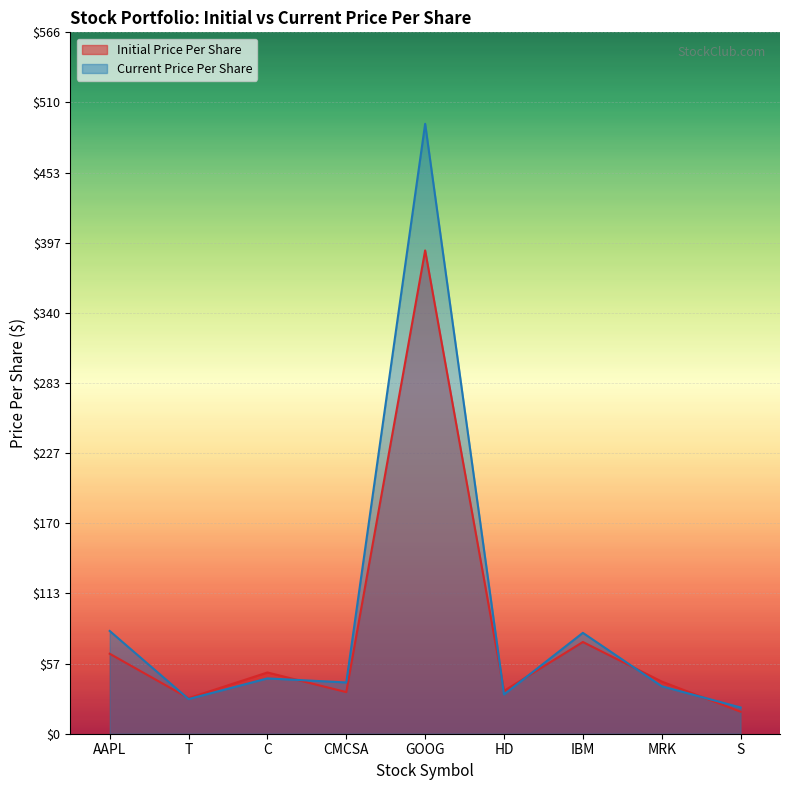

Which series ends up on top after the final intersection of Current Price Per Share and Initial Price Per Share?

Current Price Per Share